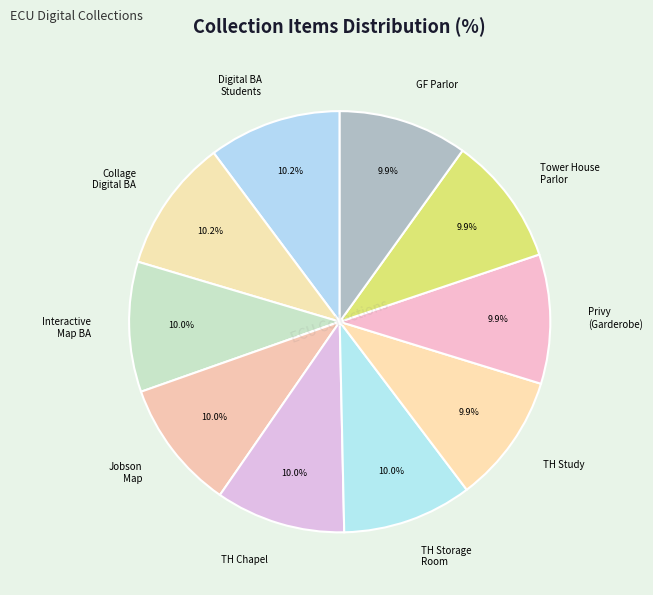

Combined, do Privy (Garderobe) and Digital BA Students account for over 50%?

No